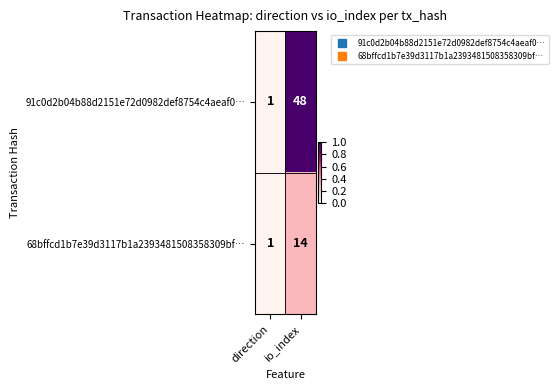

The 68bffcd1b7e39d3117b1a2393481508358309bf… series shows 6 at io_index. True or false?

False